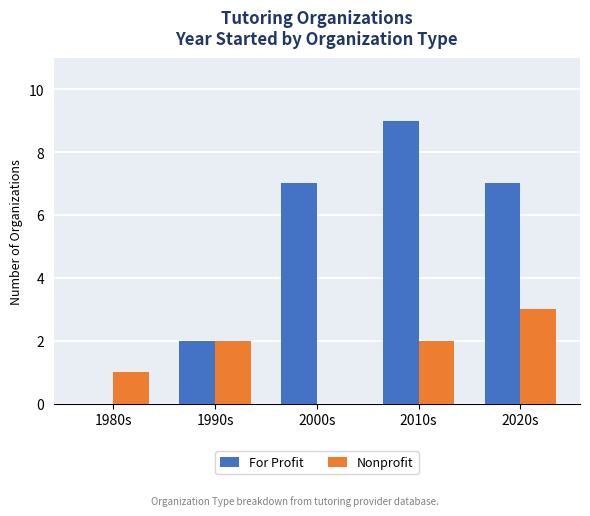

The For Profit series shows 5 at 1980s. True or false?

False